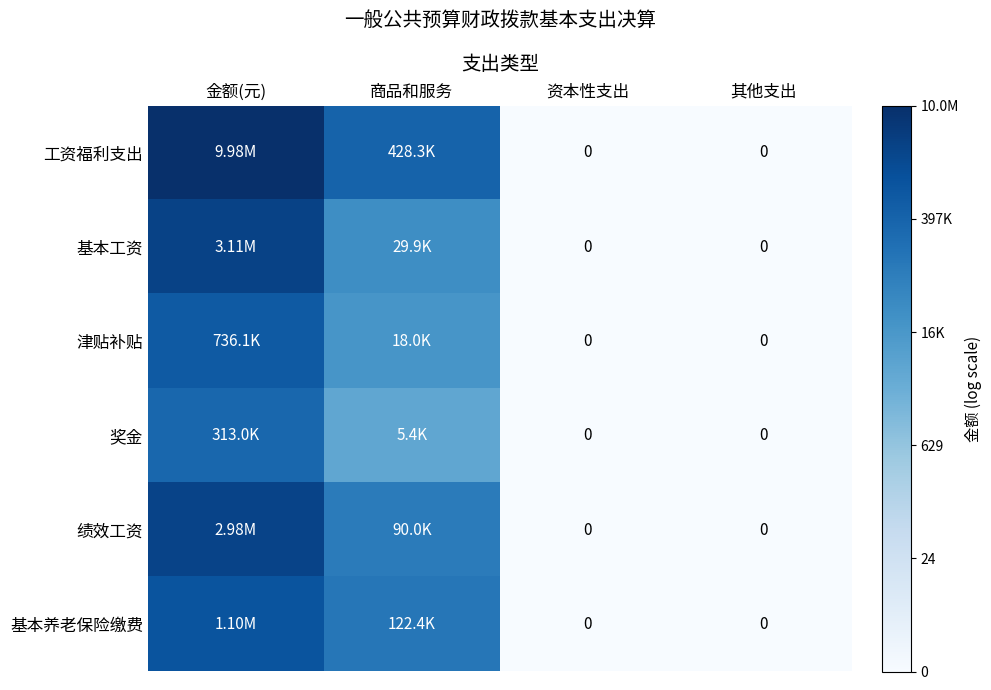

Between 其他支出 and 金额(元), which is larger?

金额(元)